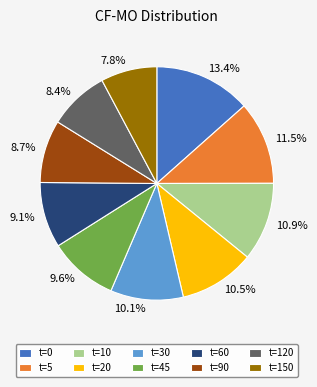

Is there any slice that represents more than half of the pie?

No